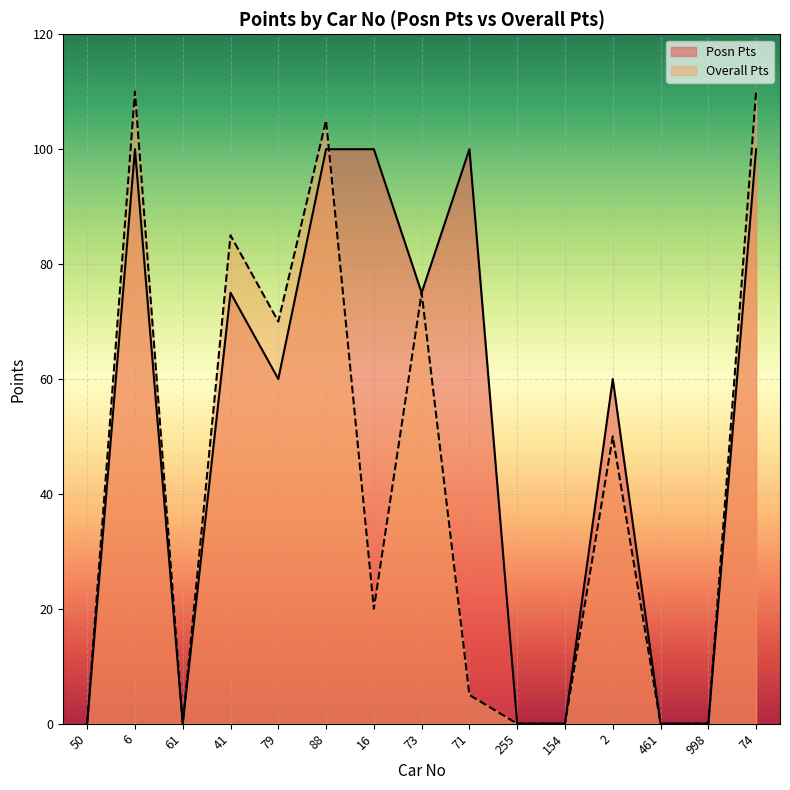

What is the average value of the Posn Pts series?

51